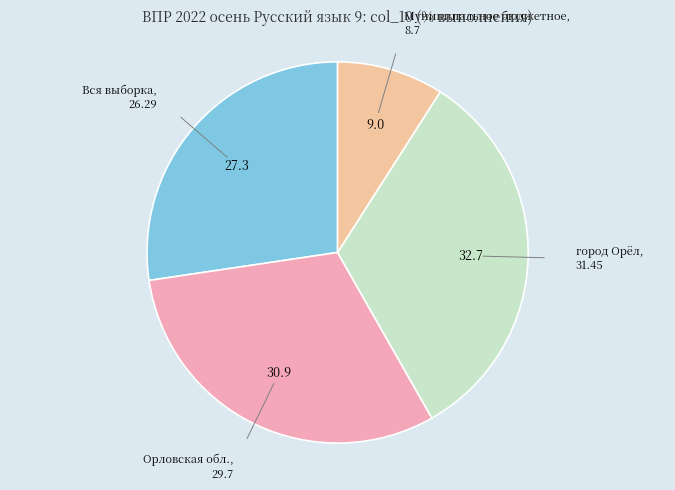

Approximately how many times larger is the value at город Орёл compared to Муниципальное бюджетное?

3.6